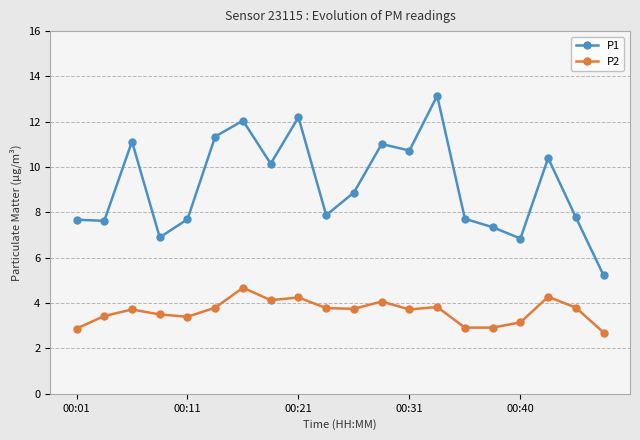

What is the value of the P2 point at the 5th from the left?

3.4